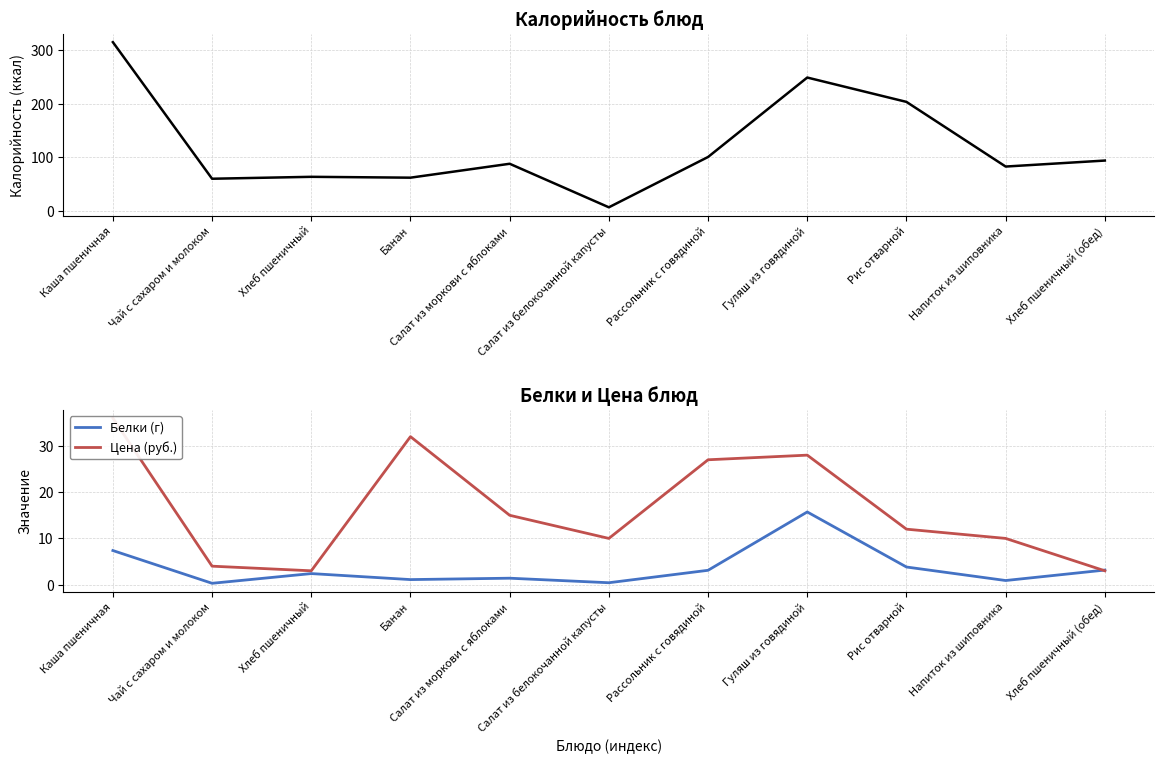

How many interior local valleys does the Калорийность series have?

4